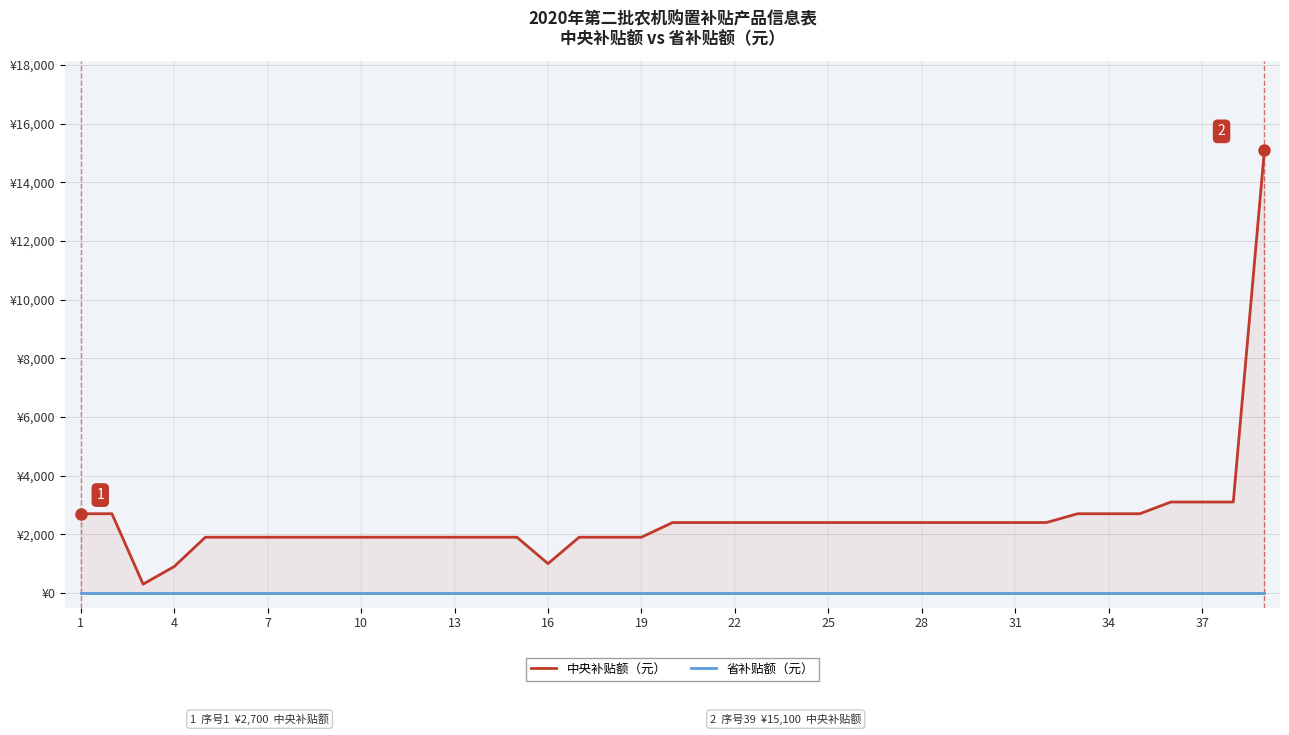

The value of 省补贴额（元） at 19 is 0. True or false?

True